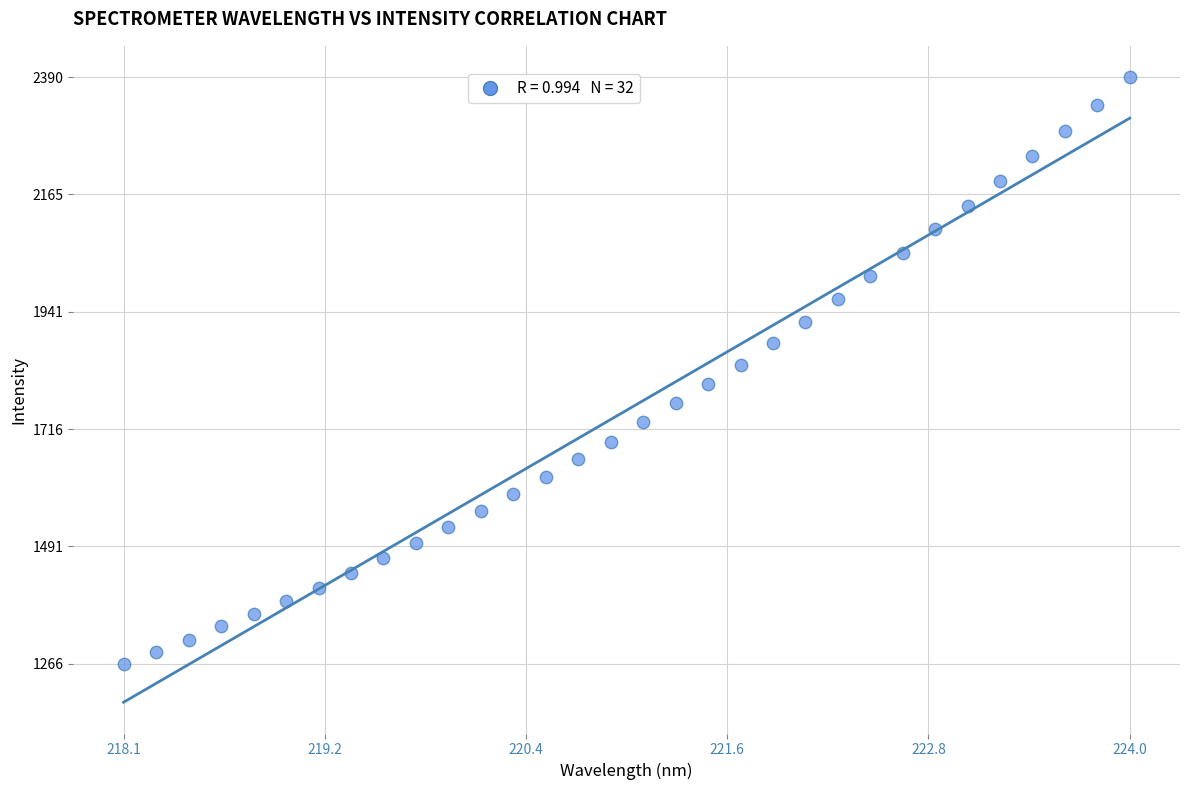

What is the range of X values (max minus min)?

5.9